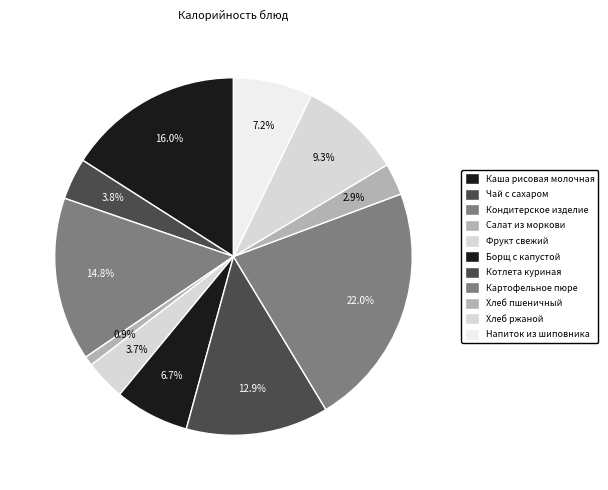

To the nearest percent, what is the average slice percentage?

9%